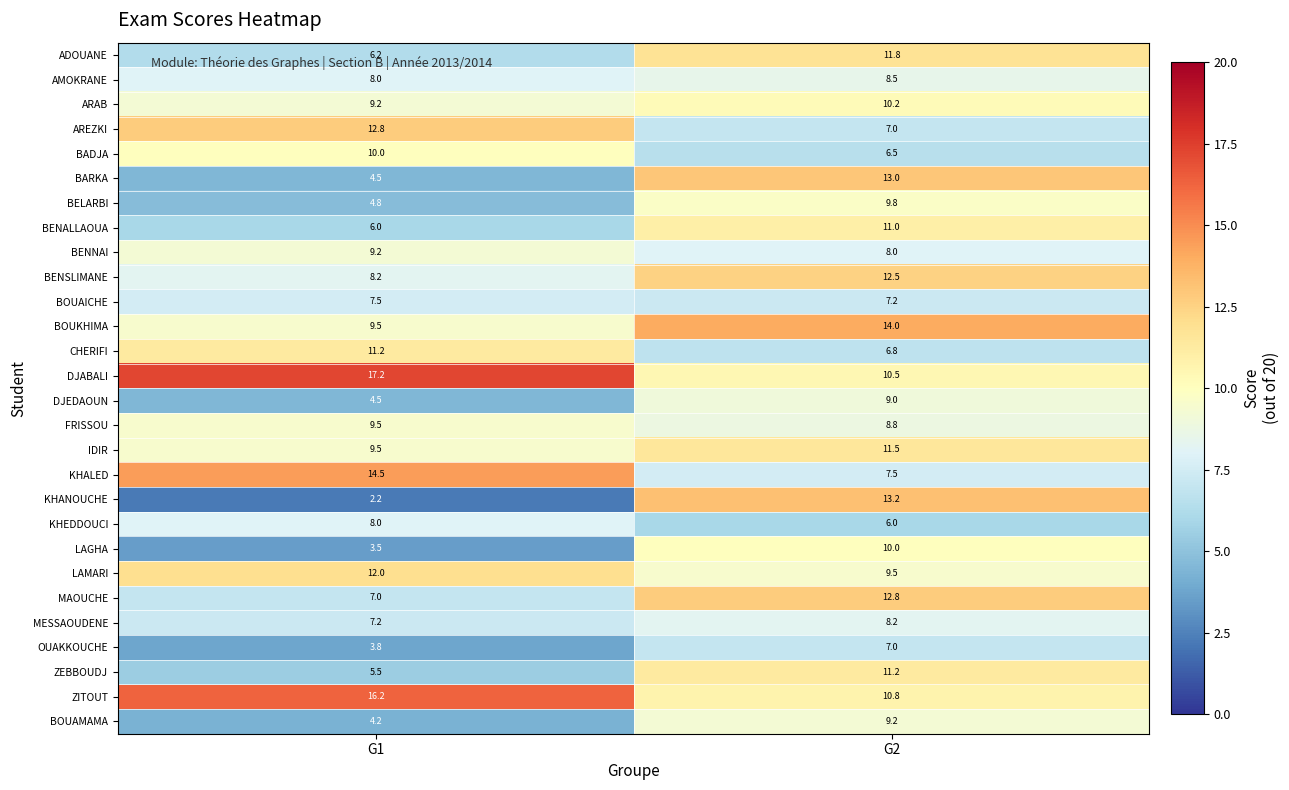

What is the average value of the DJEDAOUN series?

6.8